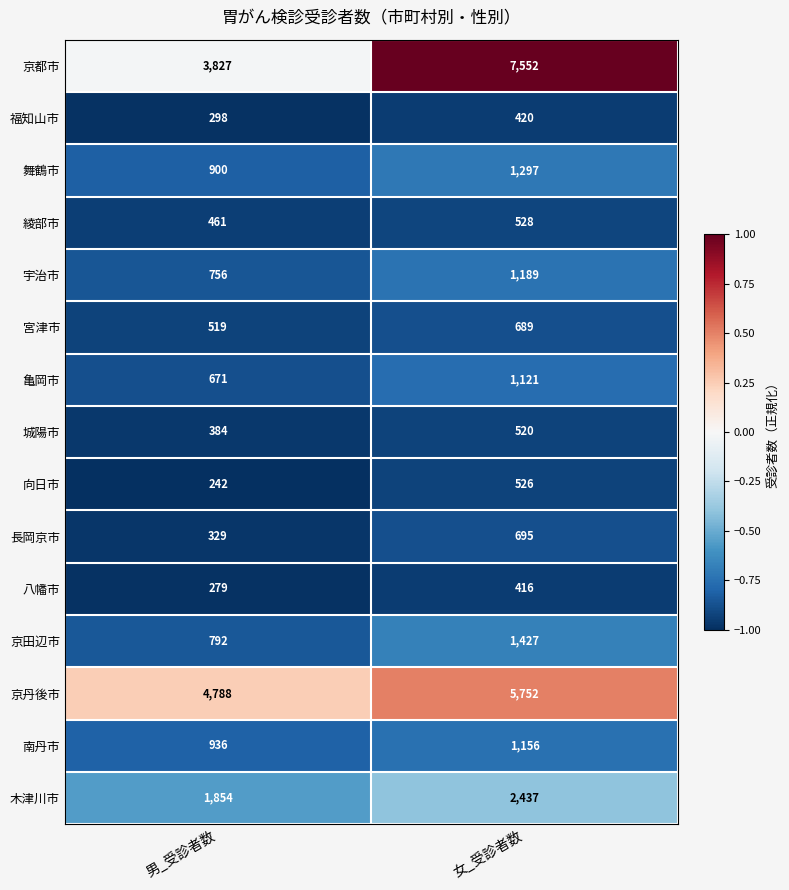

Which series has the widest spread of values?

京都市